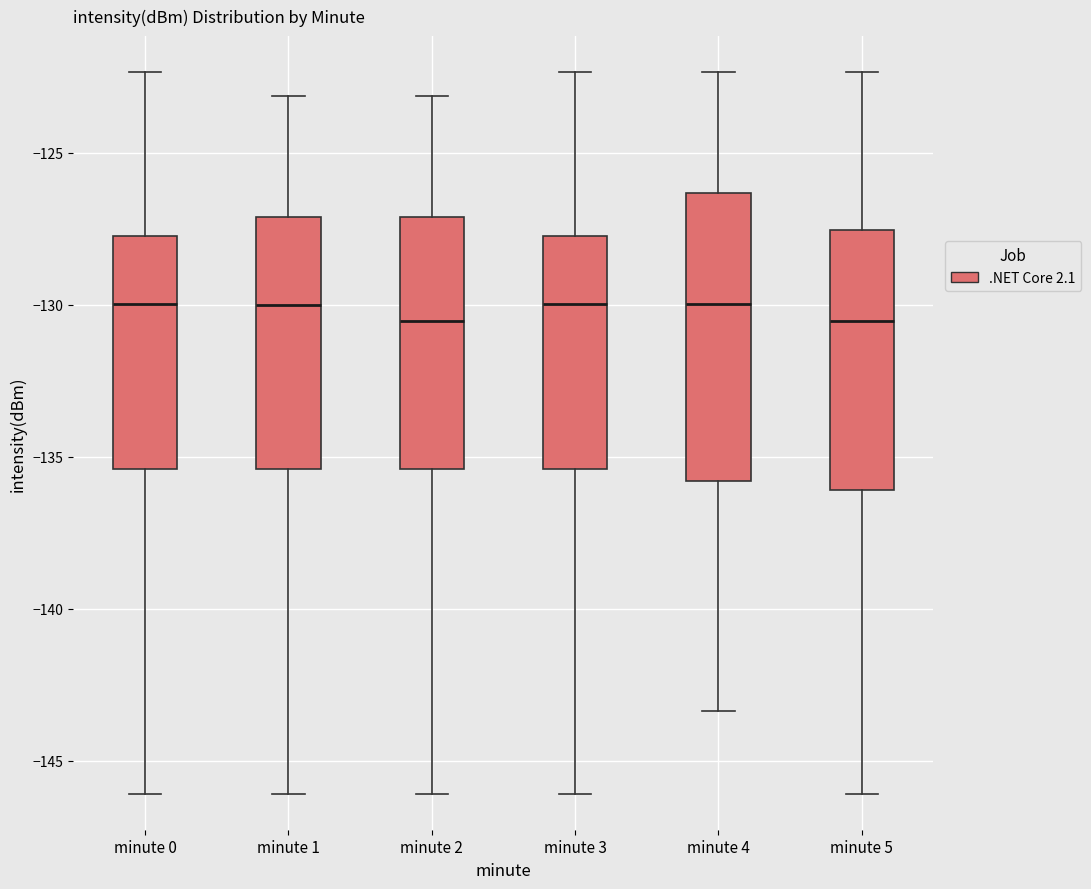

Where does the median line of the box for minute 0 sit on the y-axis? The values are not printed on the chart, so give them approximately, as read against the axis.

-130.0